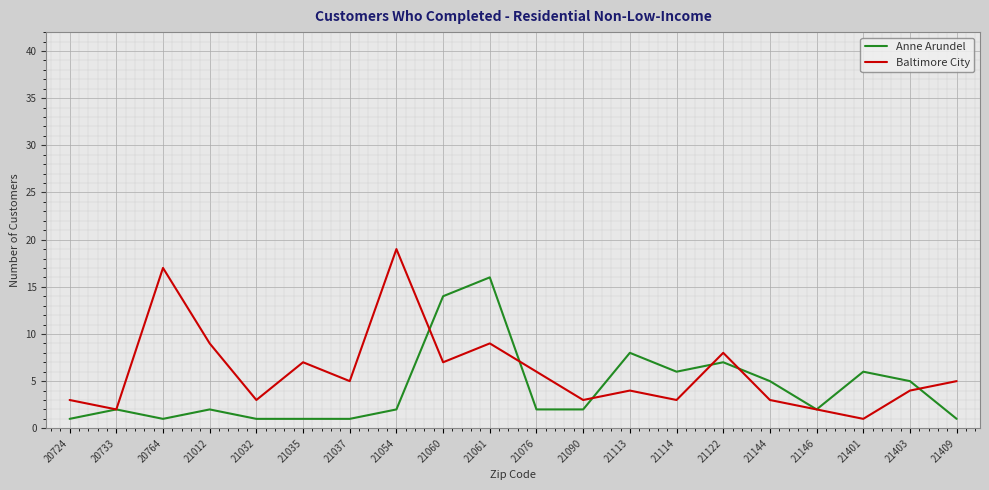

Which series has the largest total across all categories?

Baltimore City